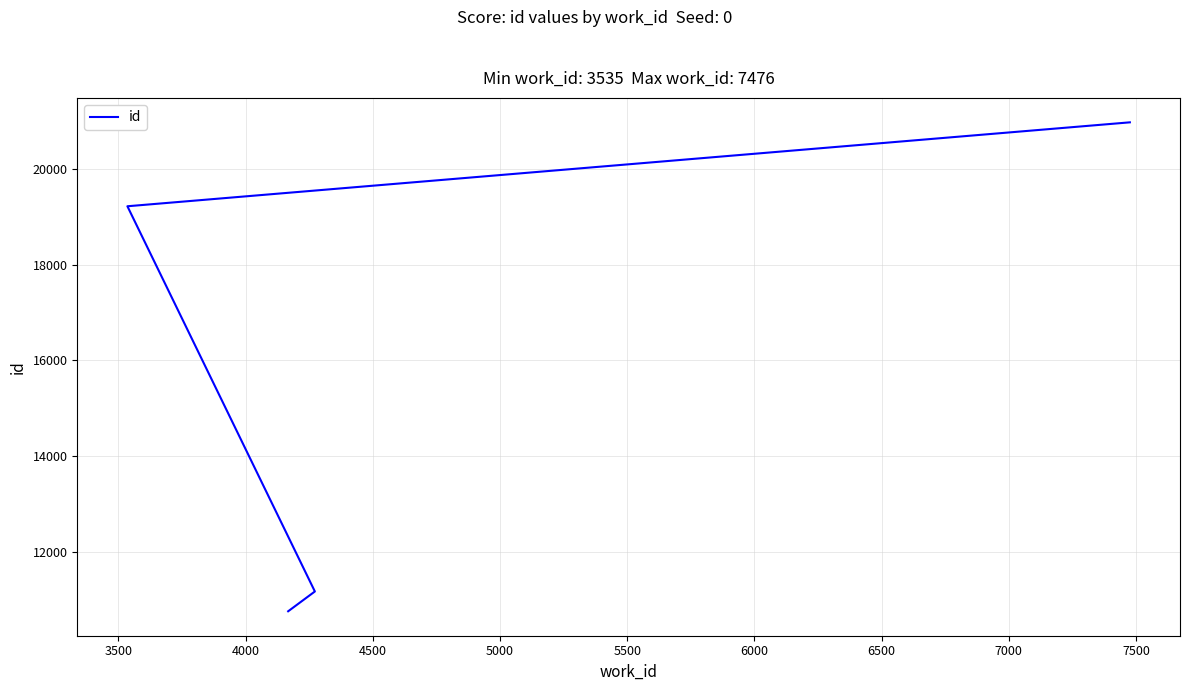

How many data points are less than 19221?

2